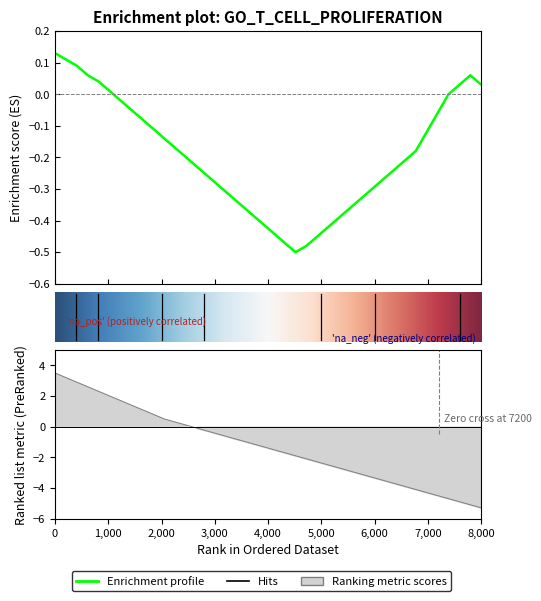

After their last crossing, which series has the higher values: Enrichment profile or Ranking metric scores?

Enrichment profile